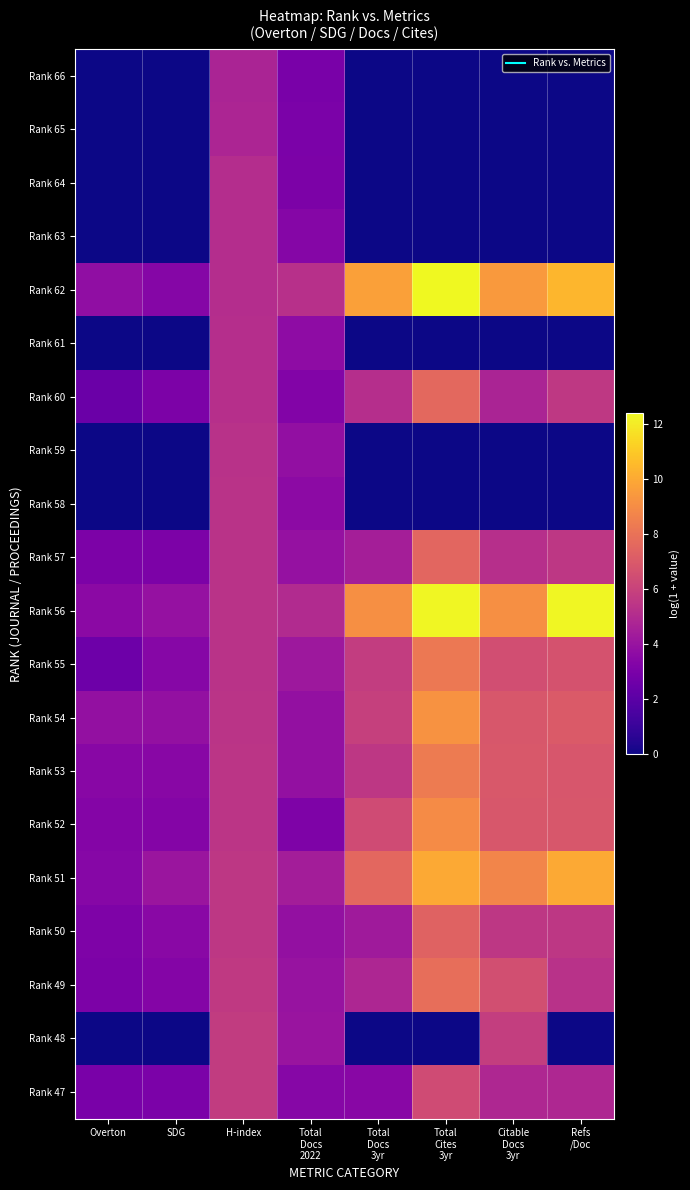

What is the total value across all series at Total
Docs
3yr?

72.2